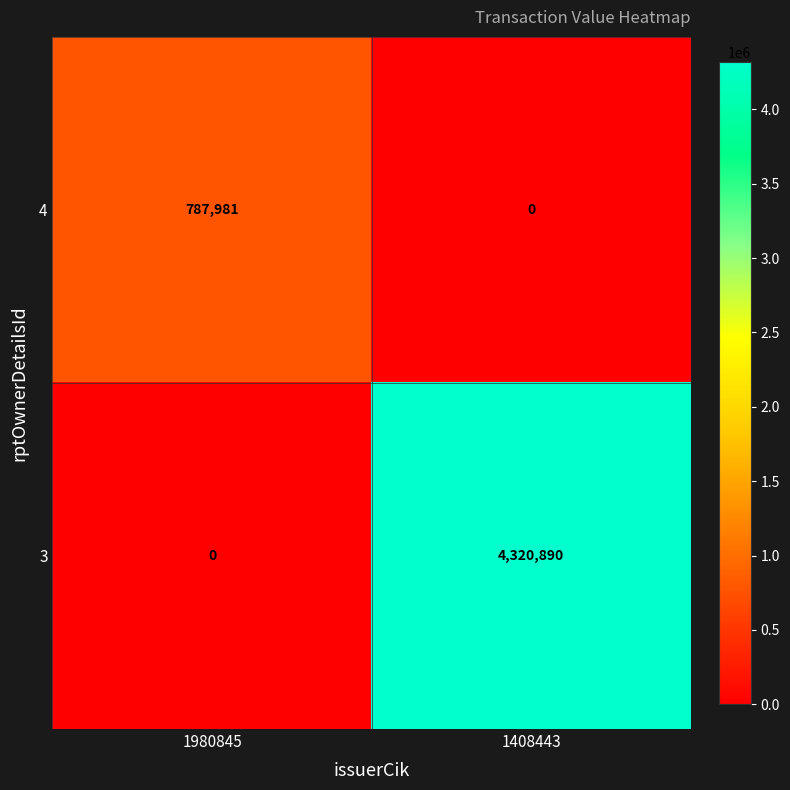

Reading left to right, what are all the values shown in this chart?

4: 787981	0
3: 0	4320890